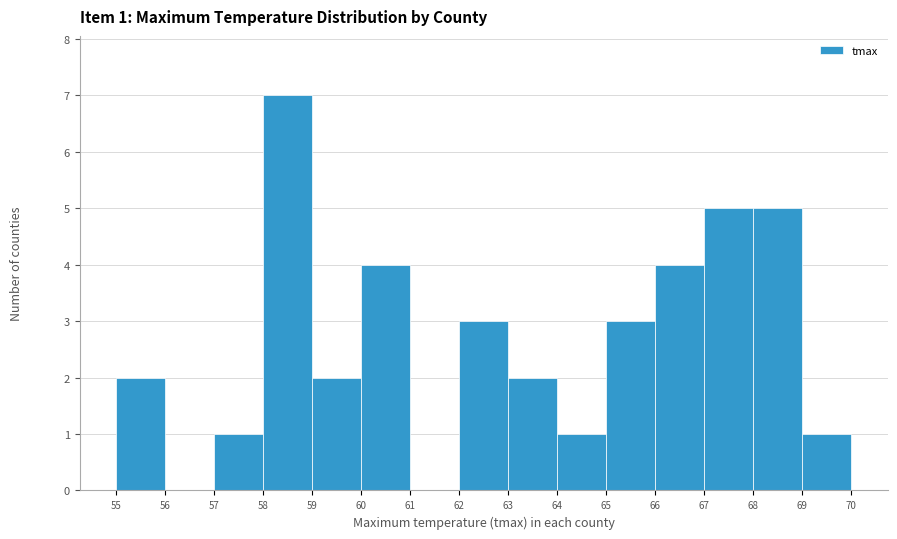

Over which range of the x-axis is the bar tallest?

58 to 59